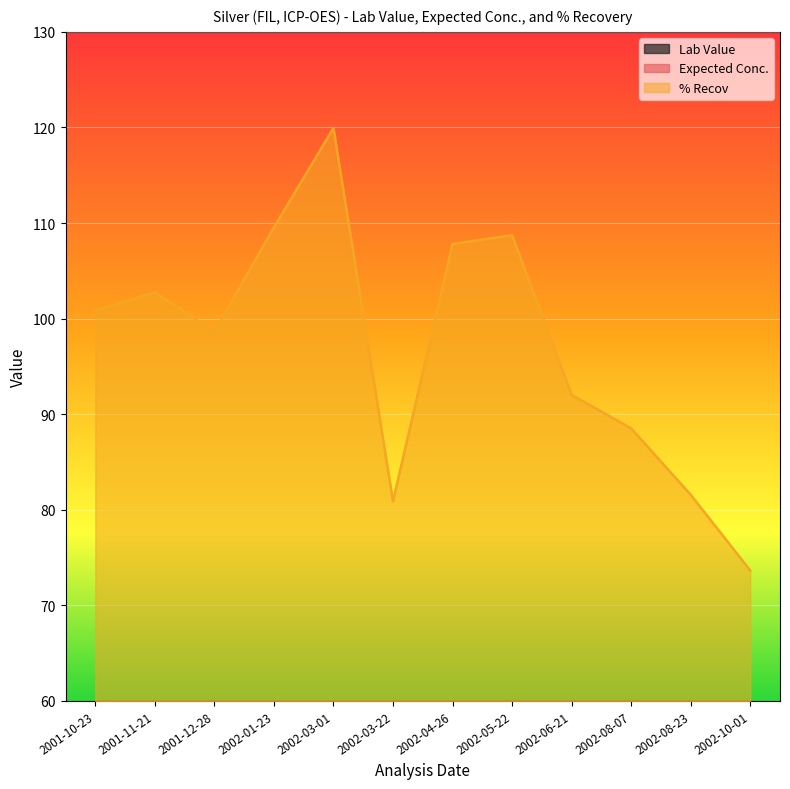

What is the difference between the highest and lowest values at 2001-10-23?

92.4